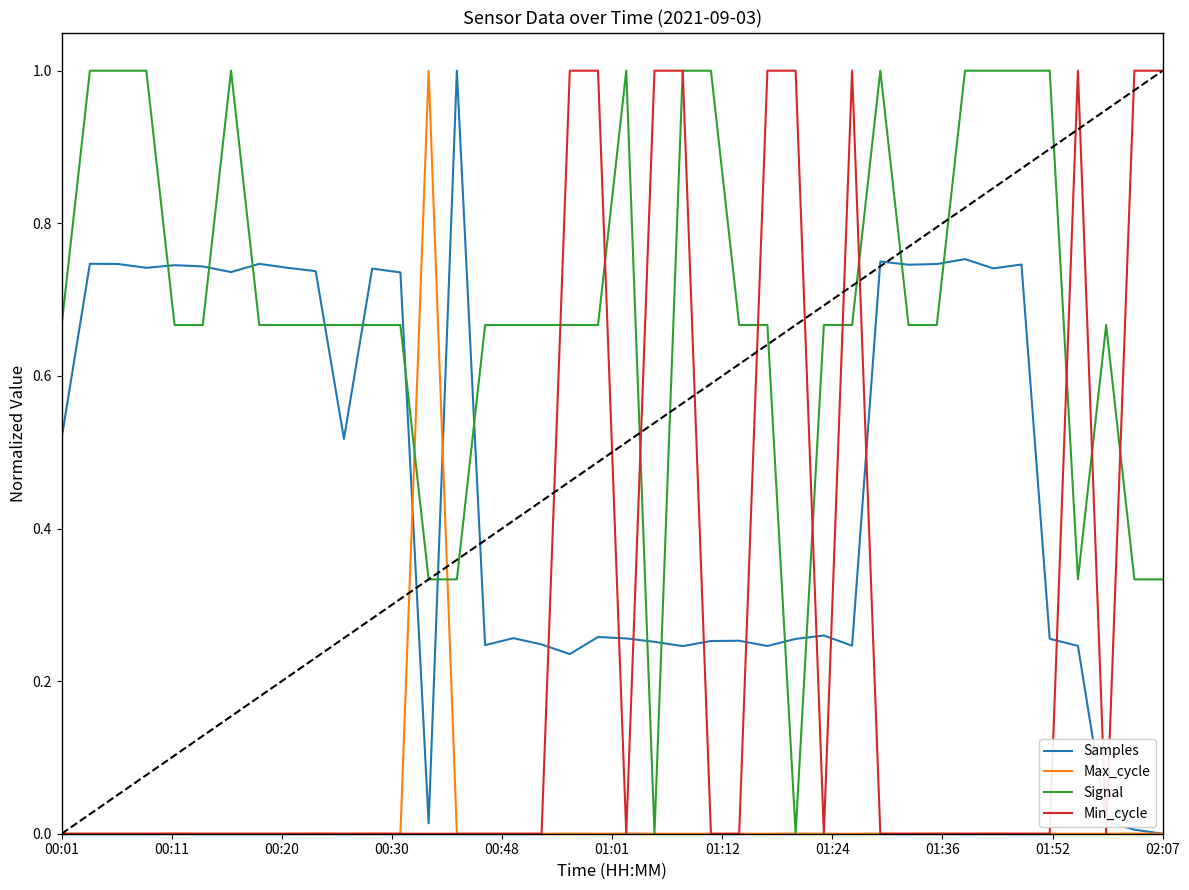

Which series has the largest total across all categories?

Signal